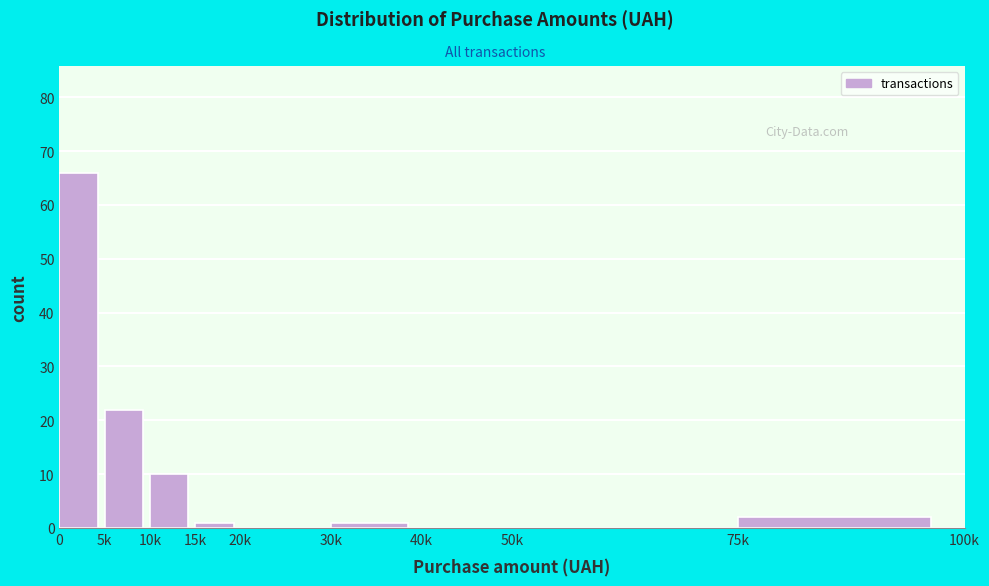

Reading left to right, extract all data points from this chart.

0=66	5k=22	10k=10	15k=1	20k=0	30k=1	40k=0	50k=0	75k=2